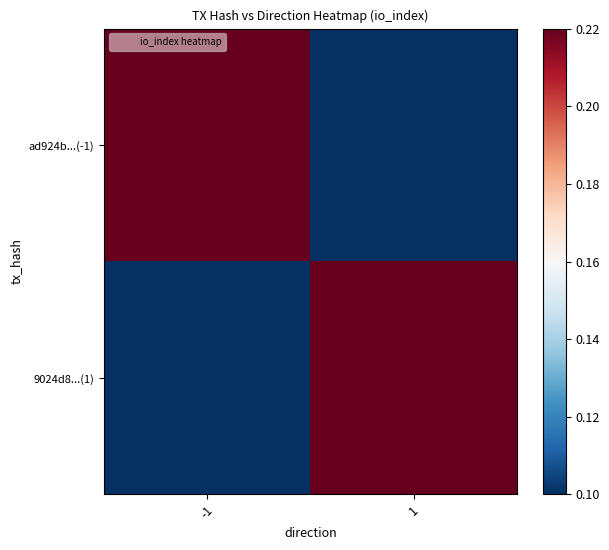

Reading left to right, list all the values displayed in this chart.

ad924b...(-1): -1=0.2	1=0.1
9024d8...(1): -1=0.1	1=0.2